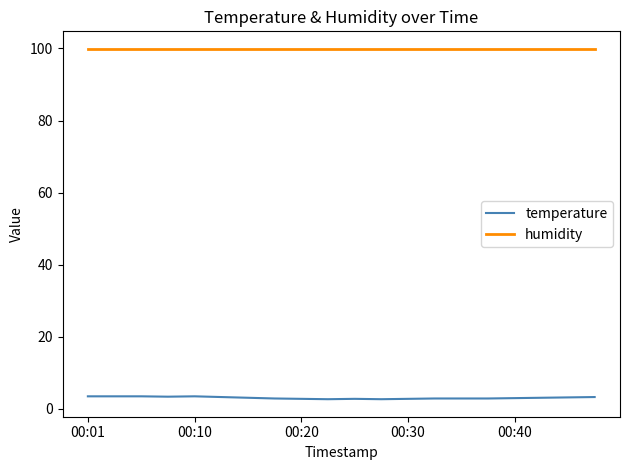

True or false: humidity and temperature cross at least once.

False